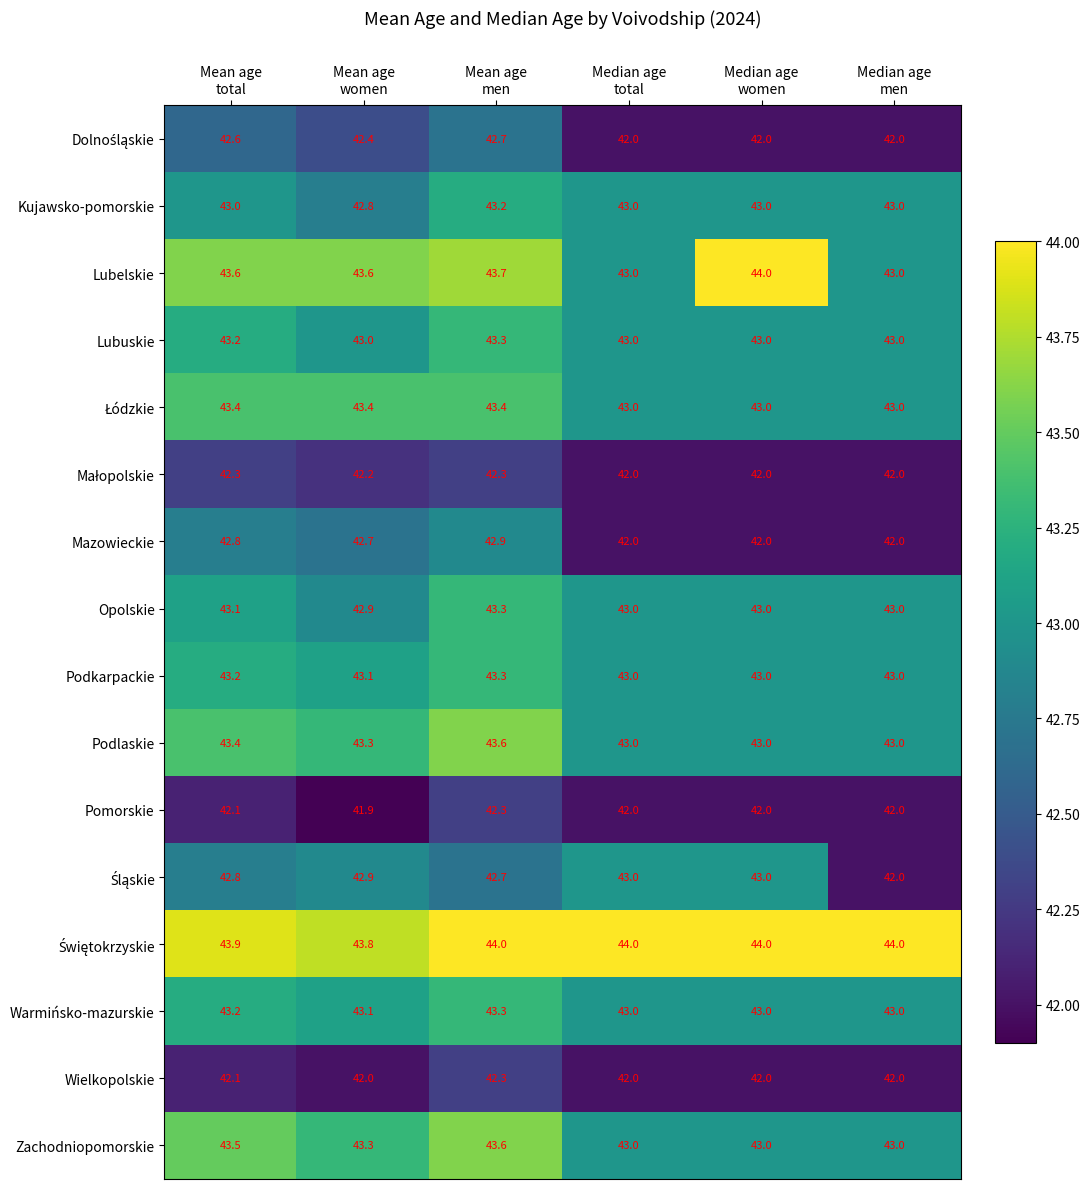

Count the Lubuskie values in the range 43 to 44.

6